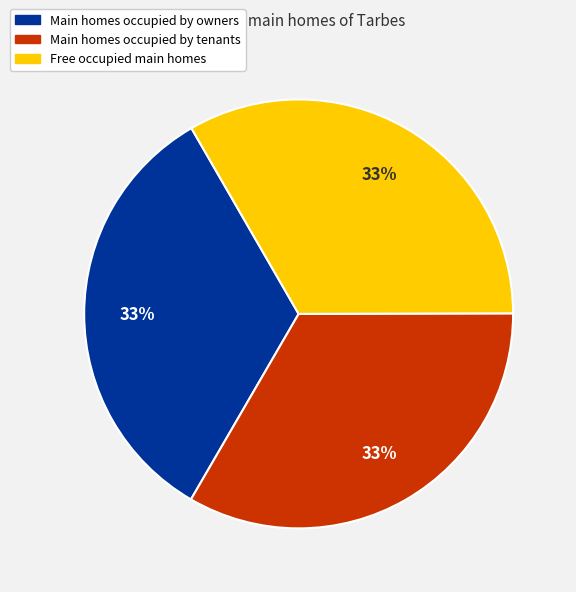

Does Main homes occupied by owners account for over 50% of the chart?

No